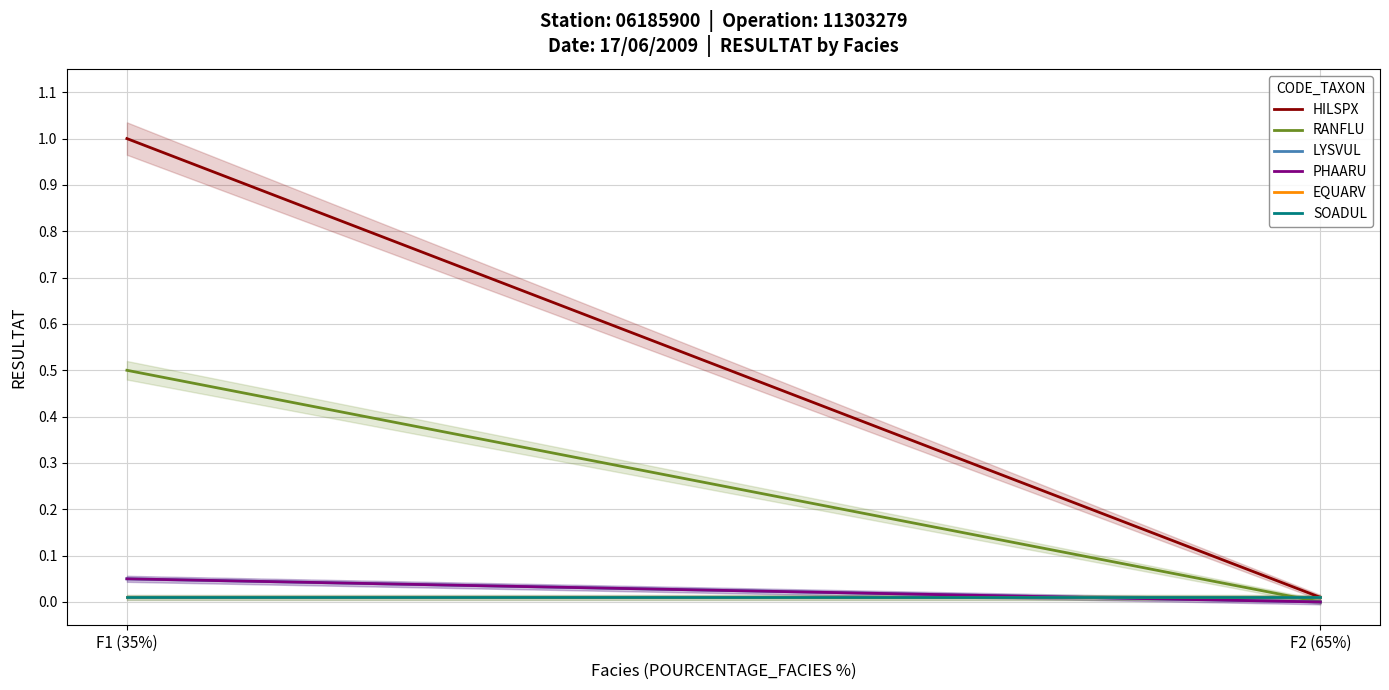

What is the average value of the RANFLU series?

0.2